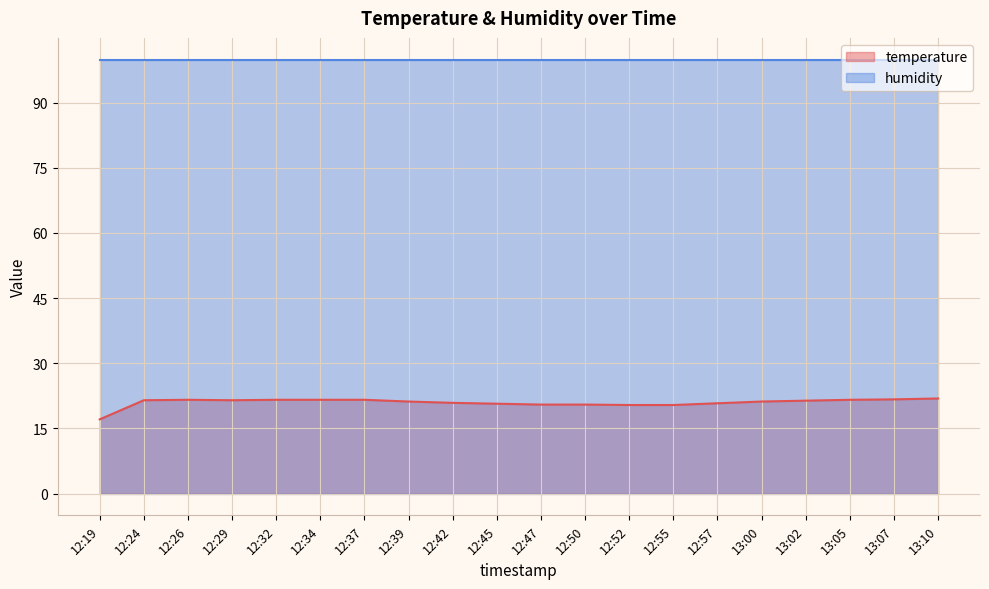

List the labels in order of value, smallest first.

12:19, 12:52, 12:55, 12:47, 12:50, 12:45, 12:57, 12:42, 12:39, 13:00, 13:02, 12:24, 12:29, 12:26, 12:32, 12:34, 12:37, 13:05, 13:07, 13:10